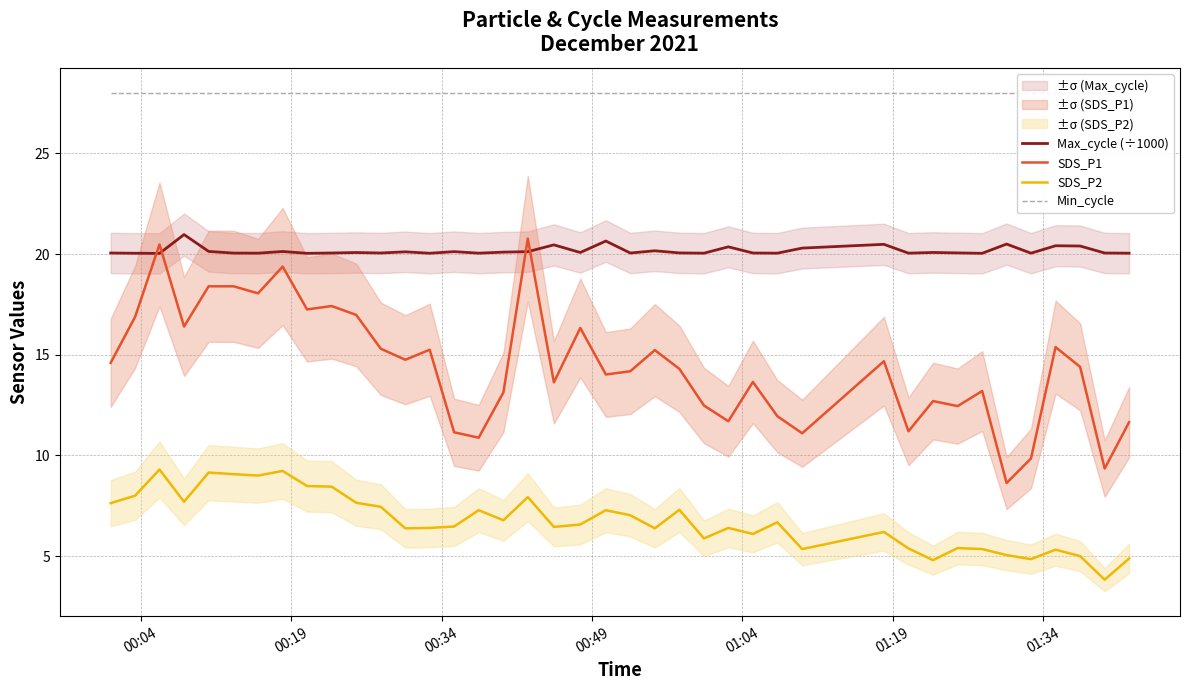

How many data points does each series have?

40